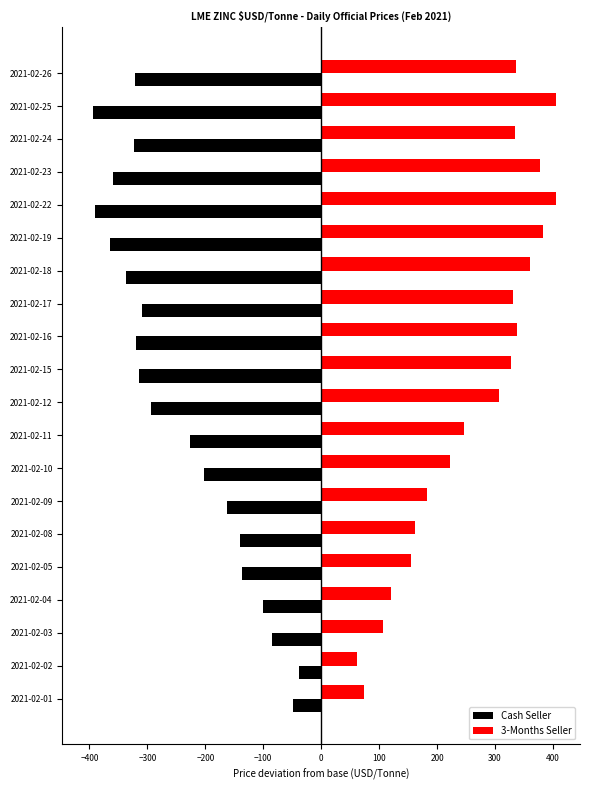

The value of Cash Seller at 2021-02-22 is -173.0. True or false?

False